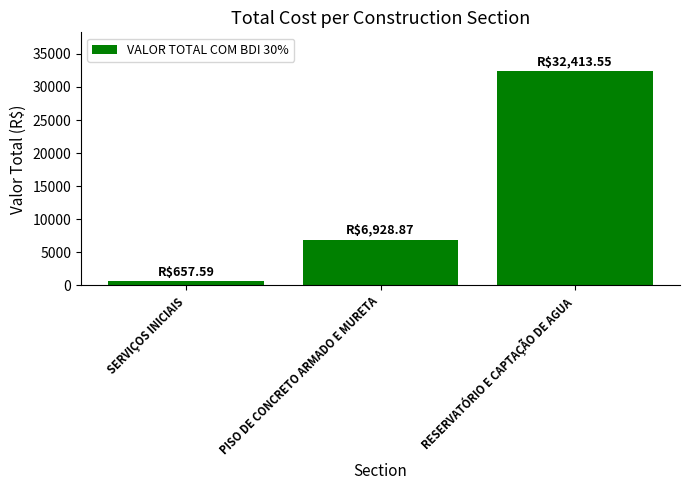

What is the ratio of the value at PISO DE CONCRETO ARMADO E MURETA to the value at SERVIÇOS INICIAIS?

10.5